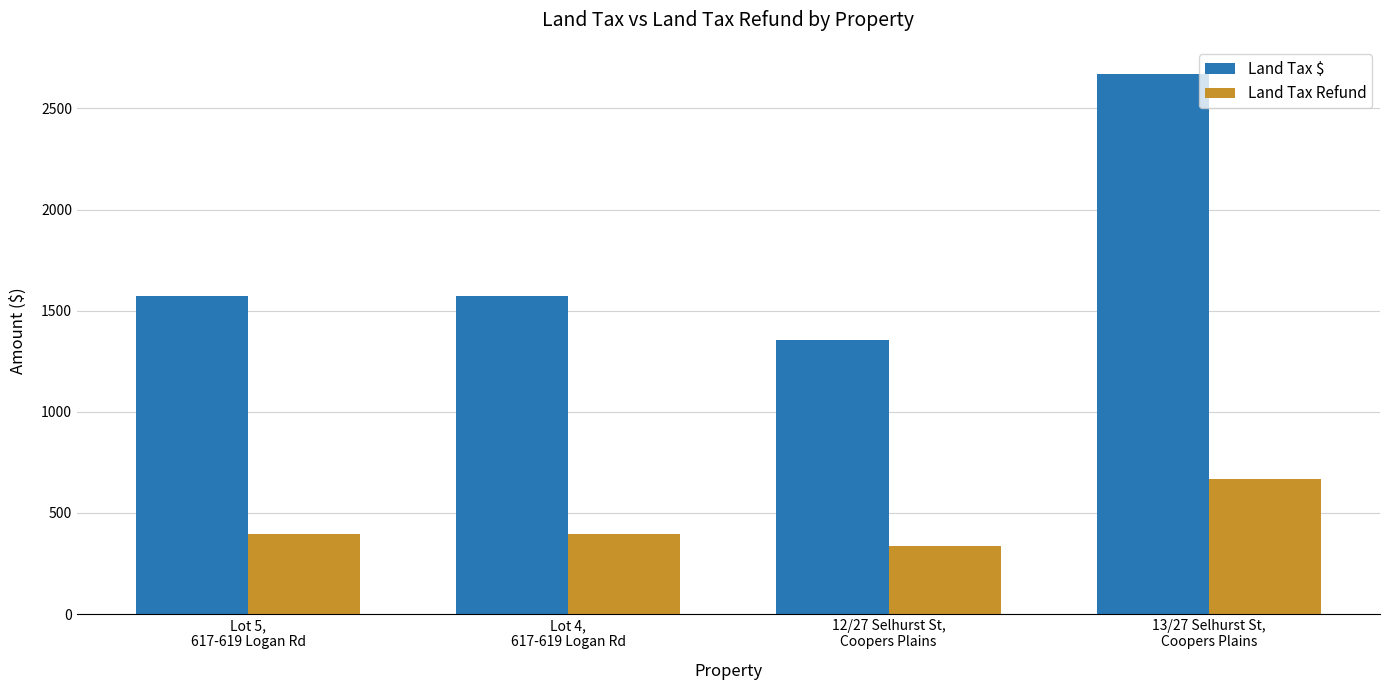

What is the difference between the highest and lowest values at Lot 5,
617-619 Logan Rd?

1180.6